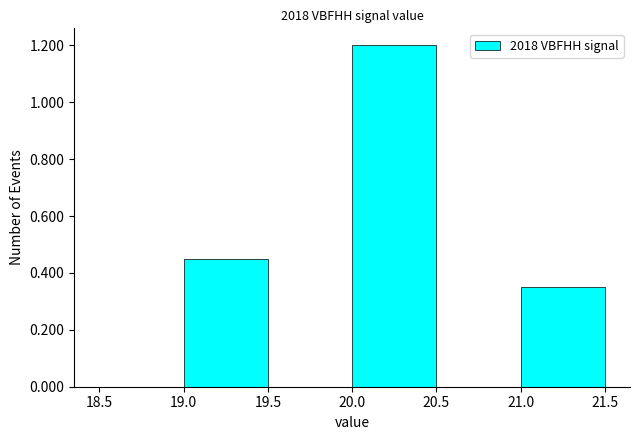

What is the height of the bar covering 21.0 to 21.5 on the x-axis? The values are not printed on the chart, so give them approximately, as read against the axis.

0.36